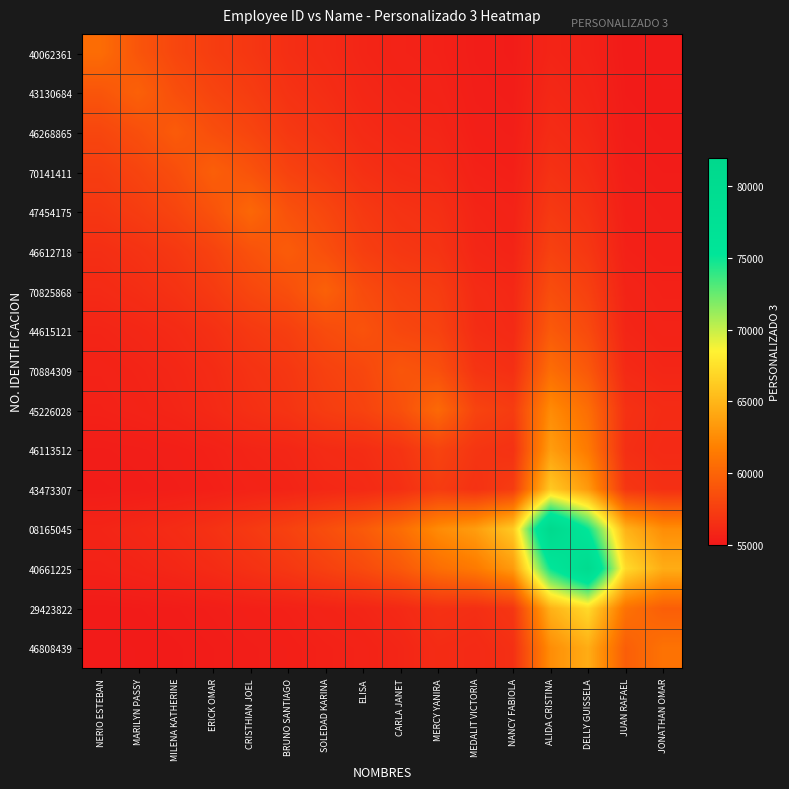

Which label corresponds to the largest value in the chart?

ALIDA CRISTINA